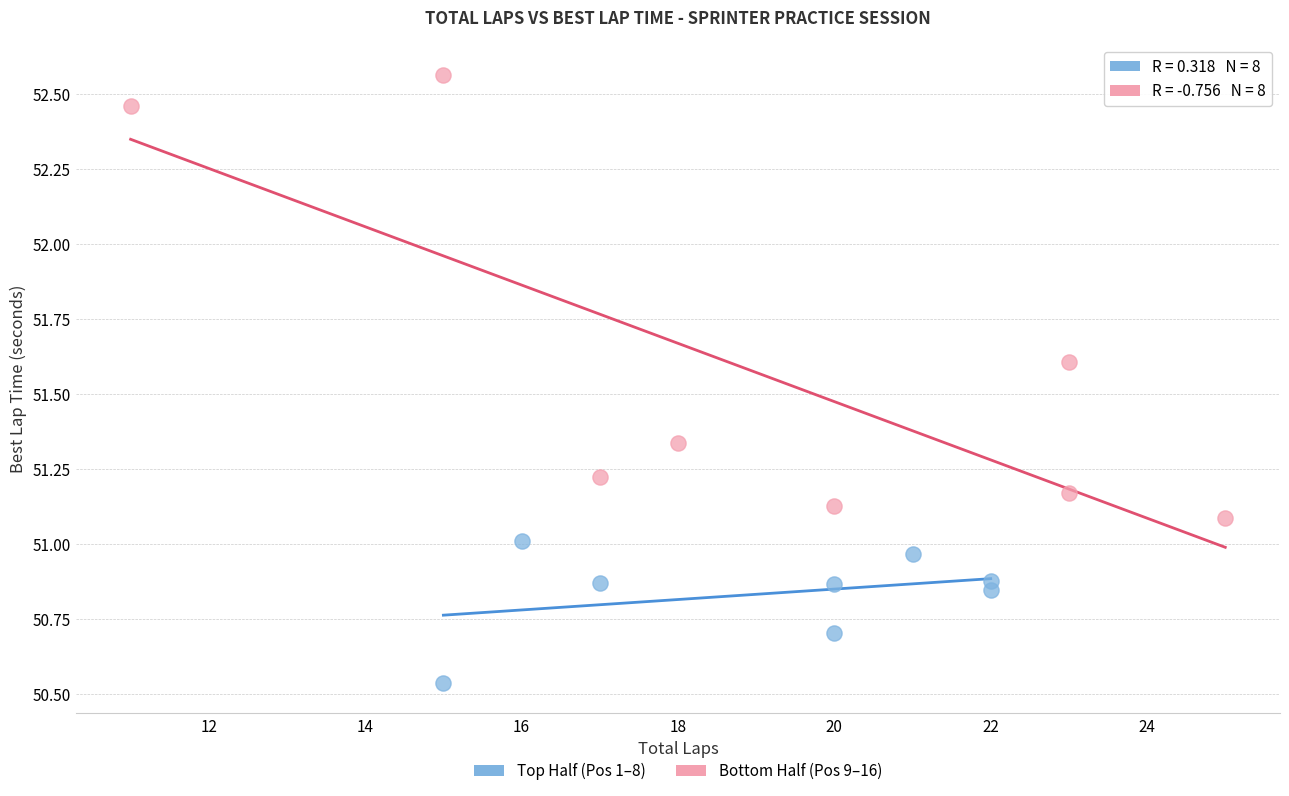

Which series has the largest Y range (max minus min)?

Bottom Half (Pos 9–16)